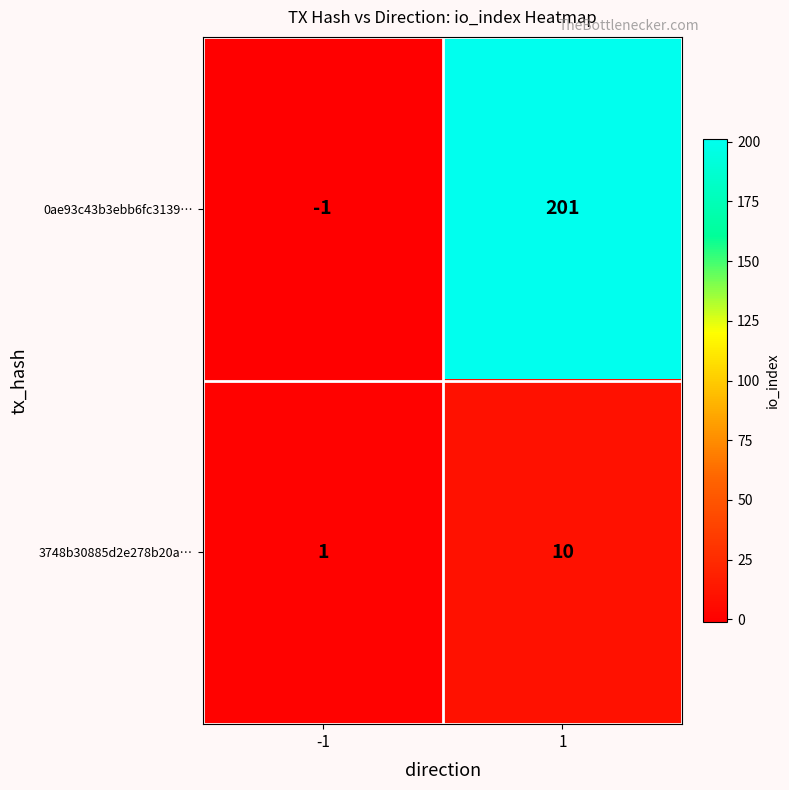

Rank the categories by 0ae93c43b3ebb6fc3139… value from highest to lowest.

1, -1